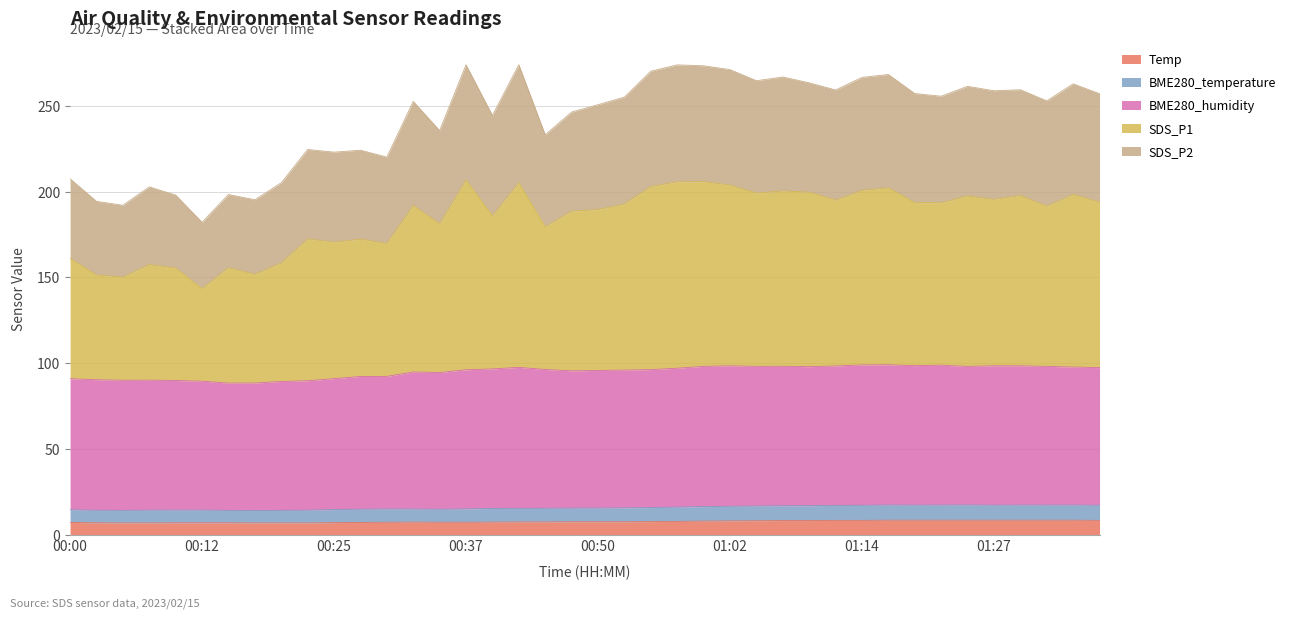

True or false: SDS_P1 has more than 0 points higher than both neighbors.

True